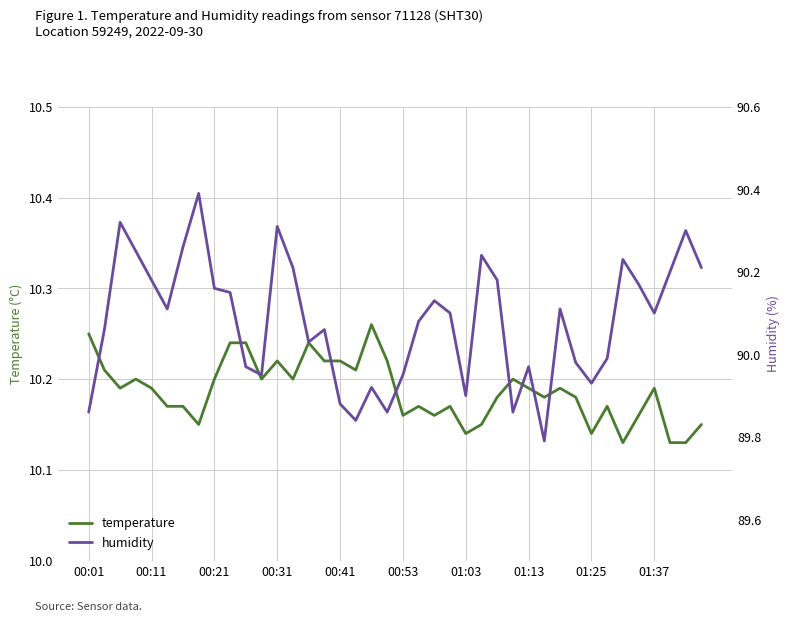

How many lines are shown in the chart?

2